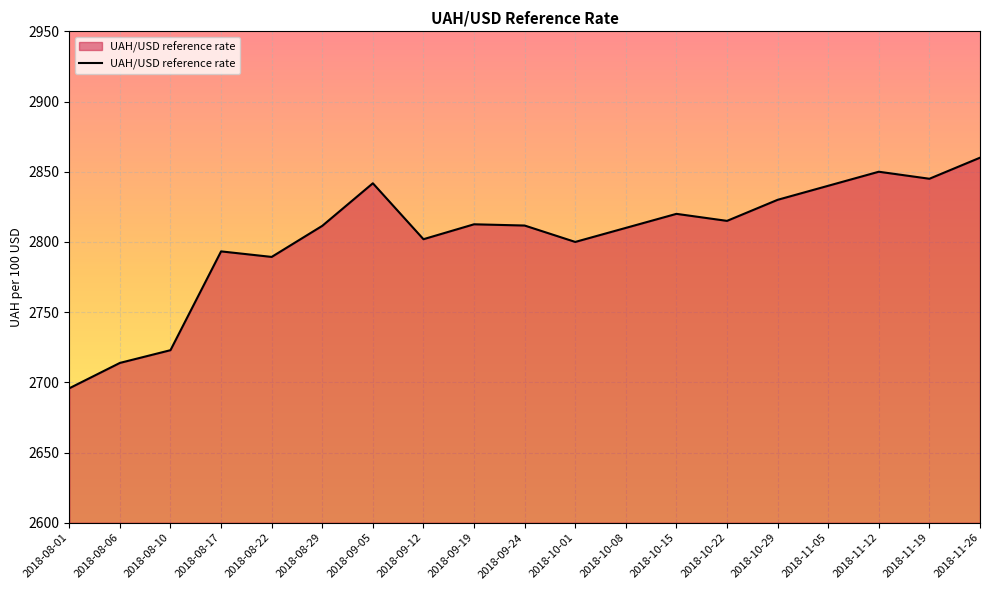

Count the number of data series in this chart.

1